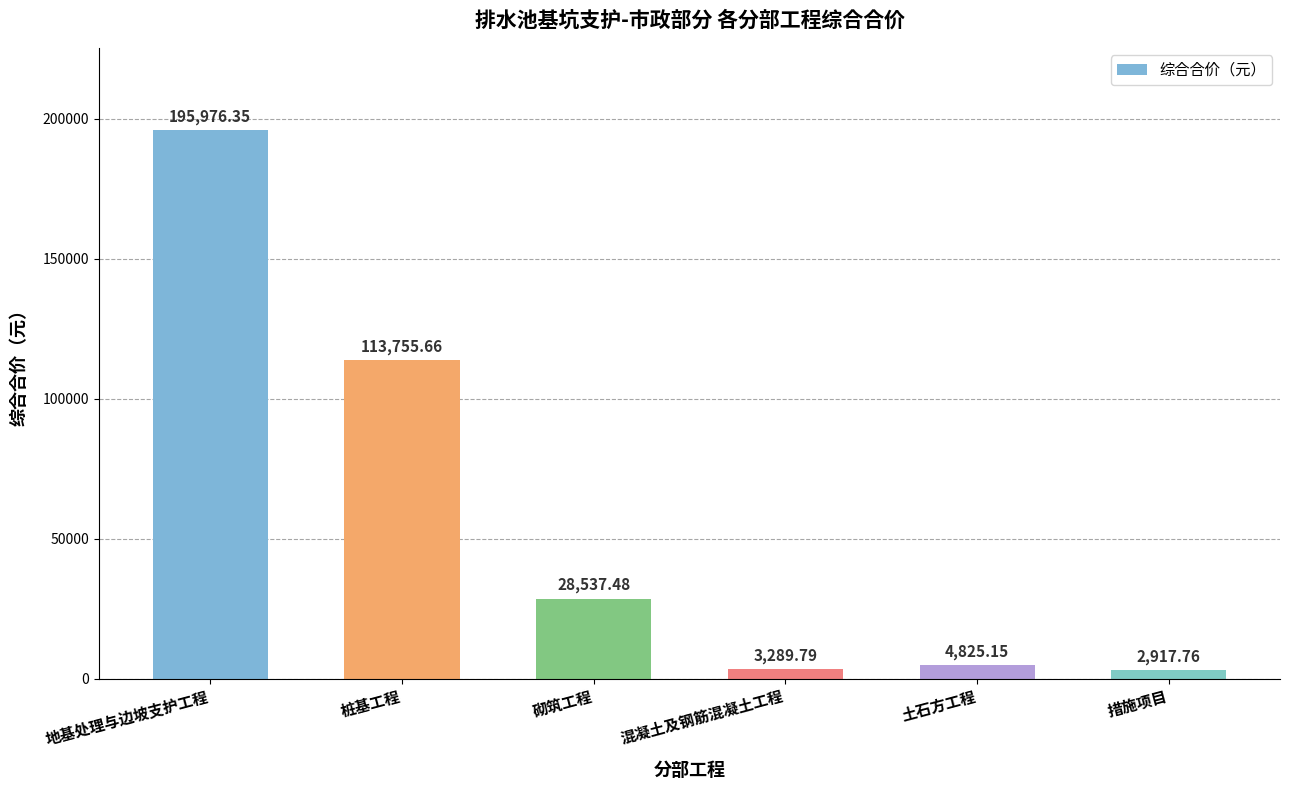

Does the chart contain stacked bars?

No